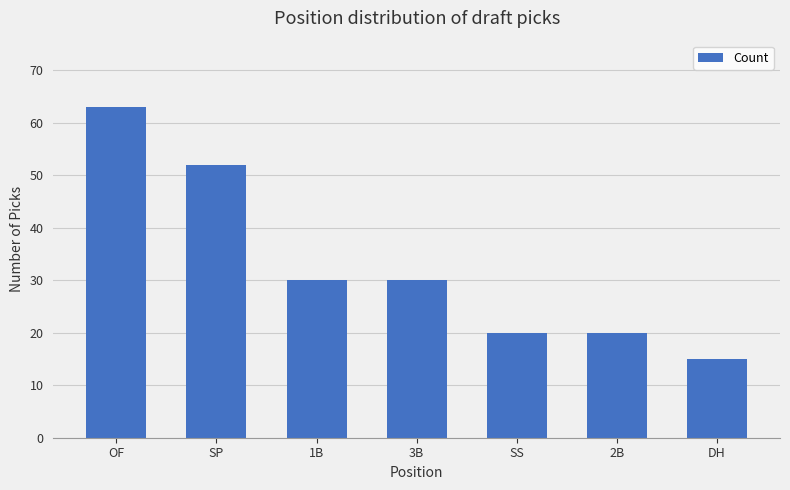

What is the minimum value shown in the chart?

15